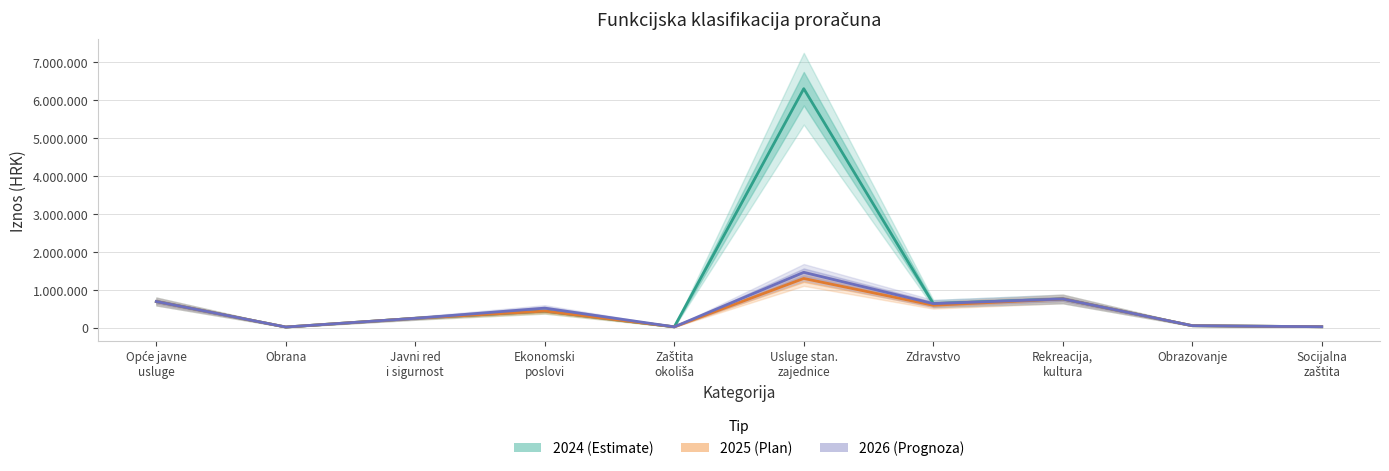

True or false: 2025 (Plan) has more than 2 interior local peaks.

True